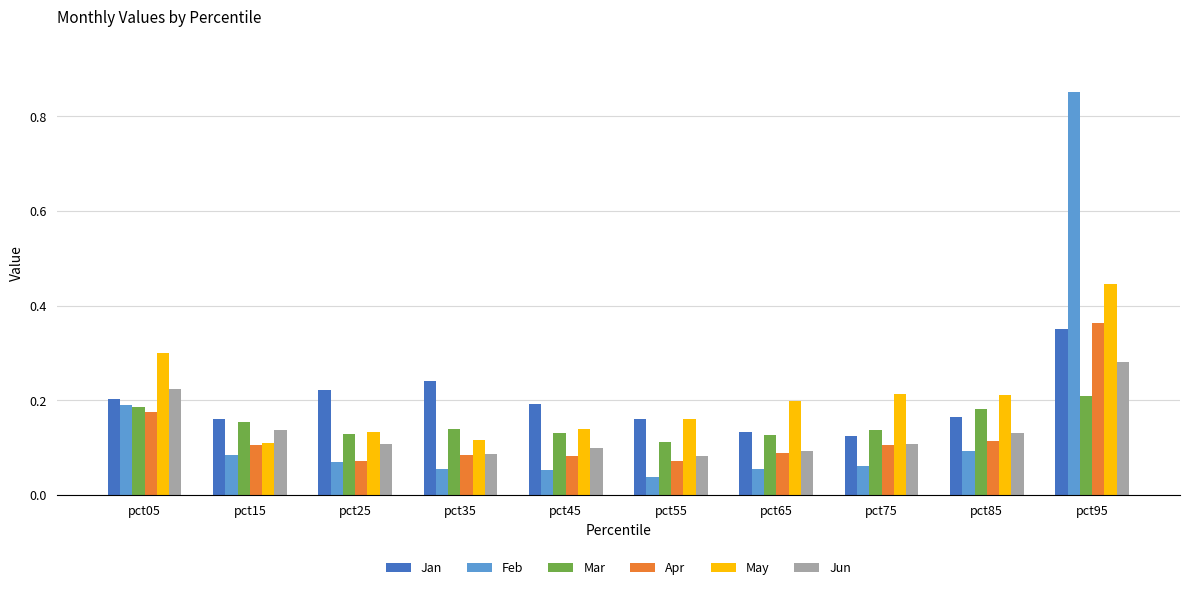

What is the total value across all series at pct25?

0.7